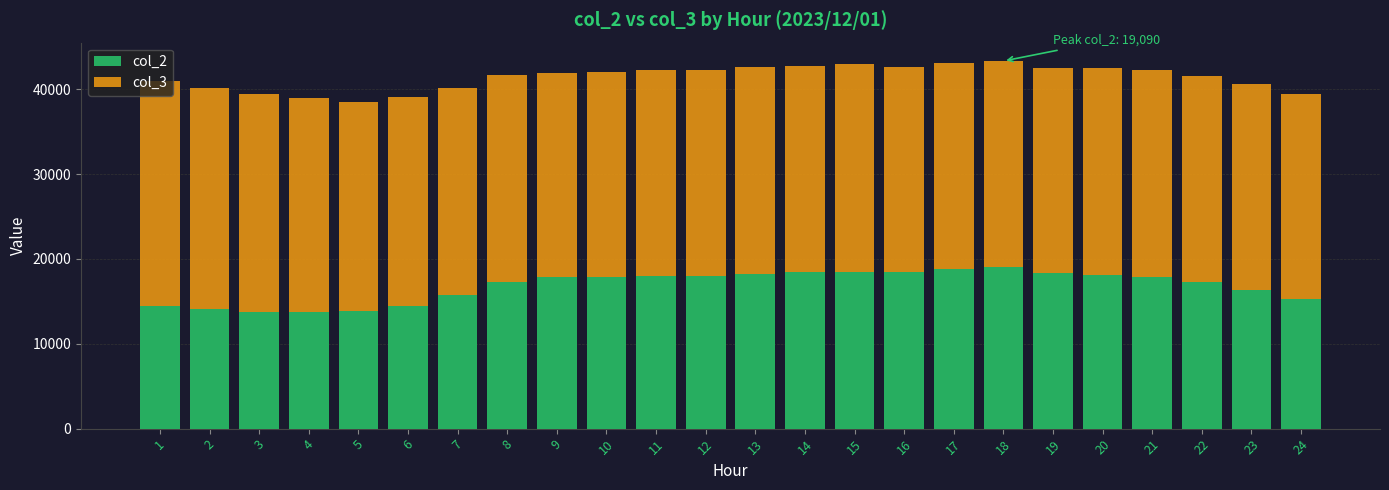

How many bars are there in total?

24